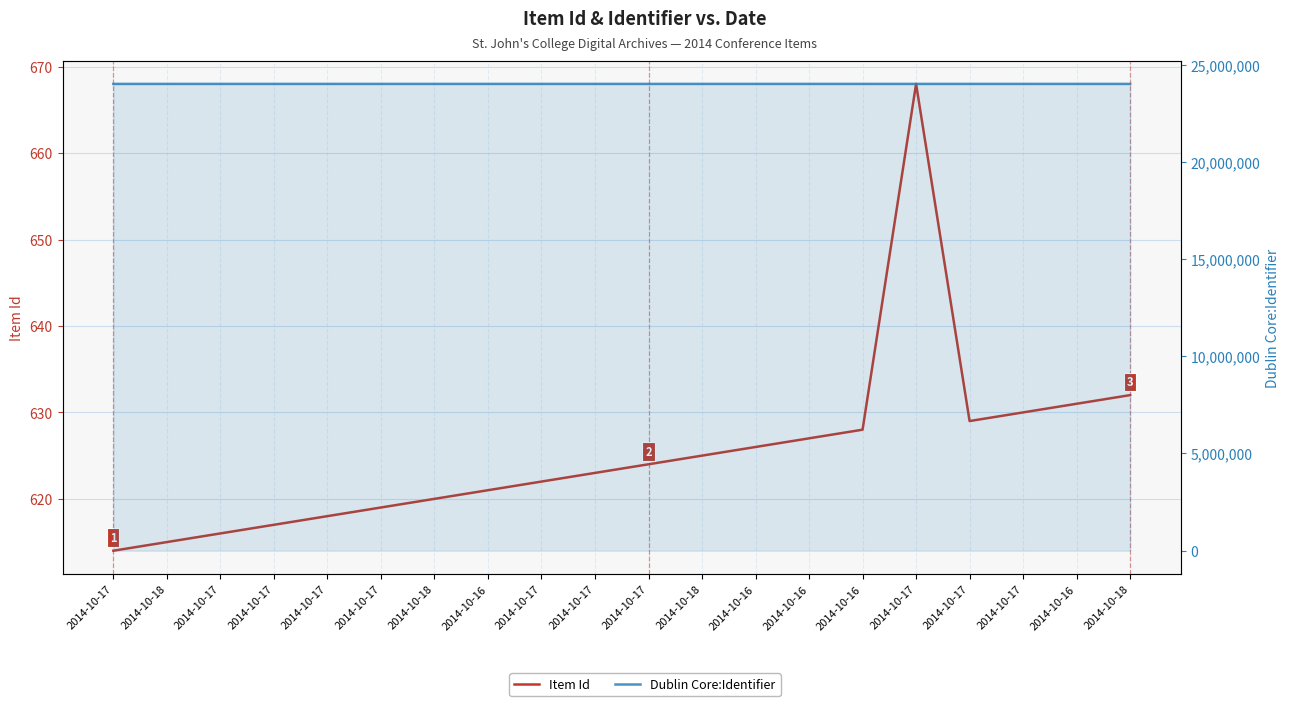

True or false: Item Id and Dublin Core:Identifier cross at least once.

False